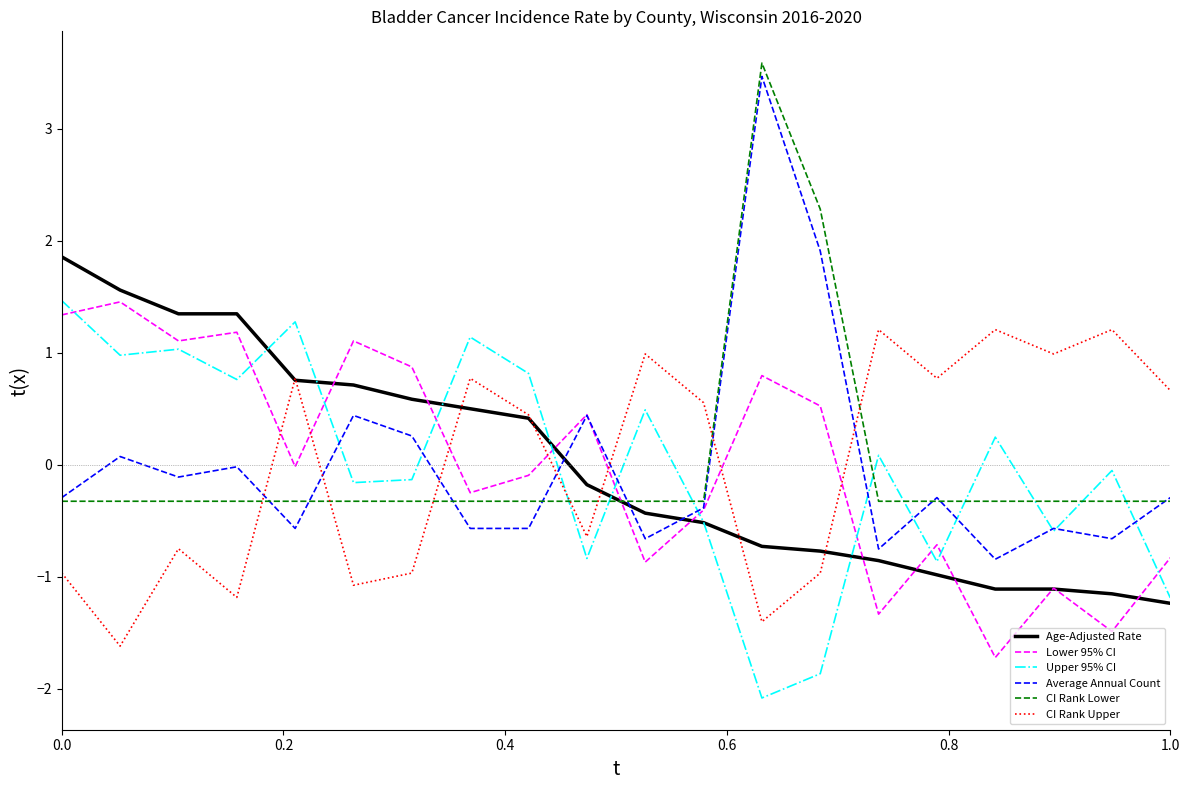

How many intersections are there between CI Rank Upper and Upper 95% CI?

1